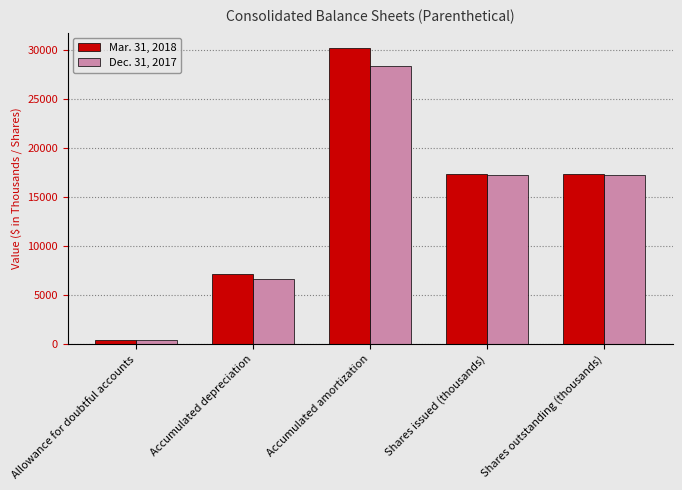

At which category is the sum across all series the highest?

Accumulated amortization